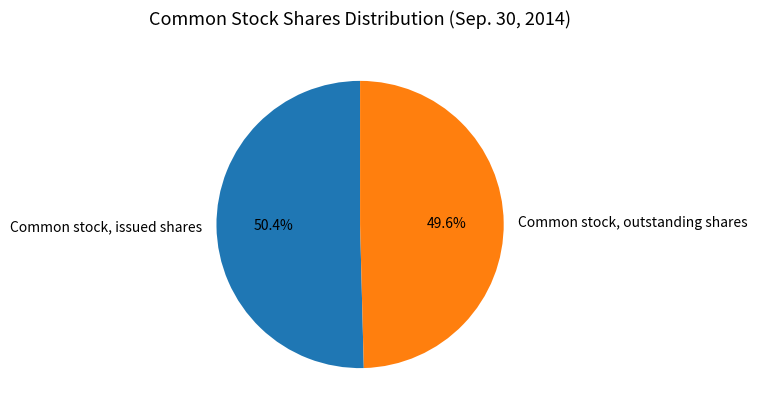

Rank the categories by value from lowest to highest.

Common stock, outstanding shares, Common stock, issued shares